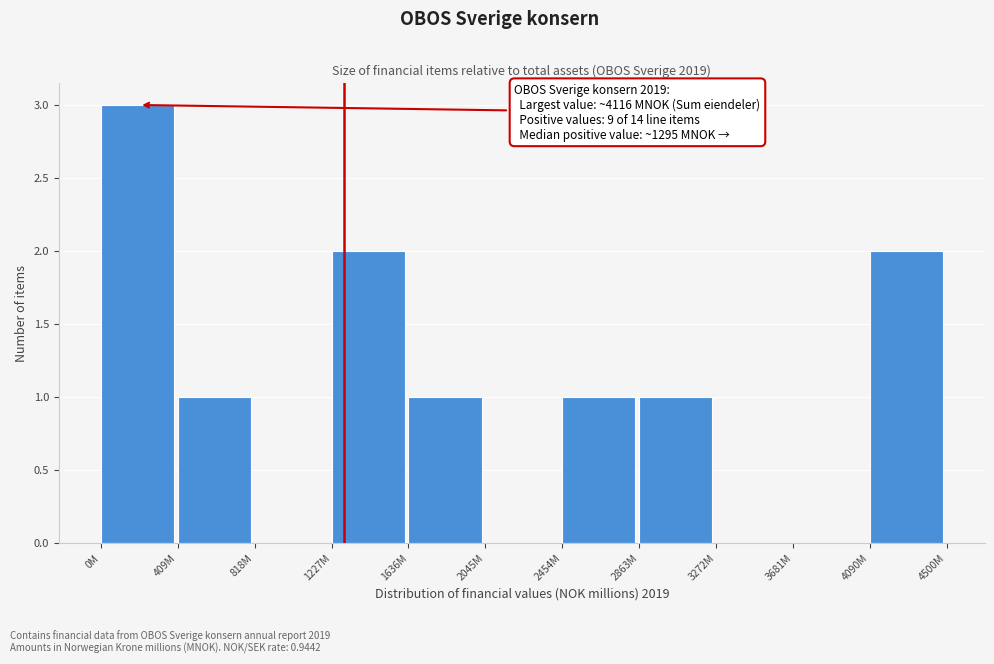

Reading right to left, list all the values displayed in this chart.

4090M=2	3681M=0	3272M=0	2863M=1	2454M=1	2045M=0	1636M=1	1227M=2	818M=0	409M=1	0M=3